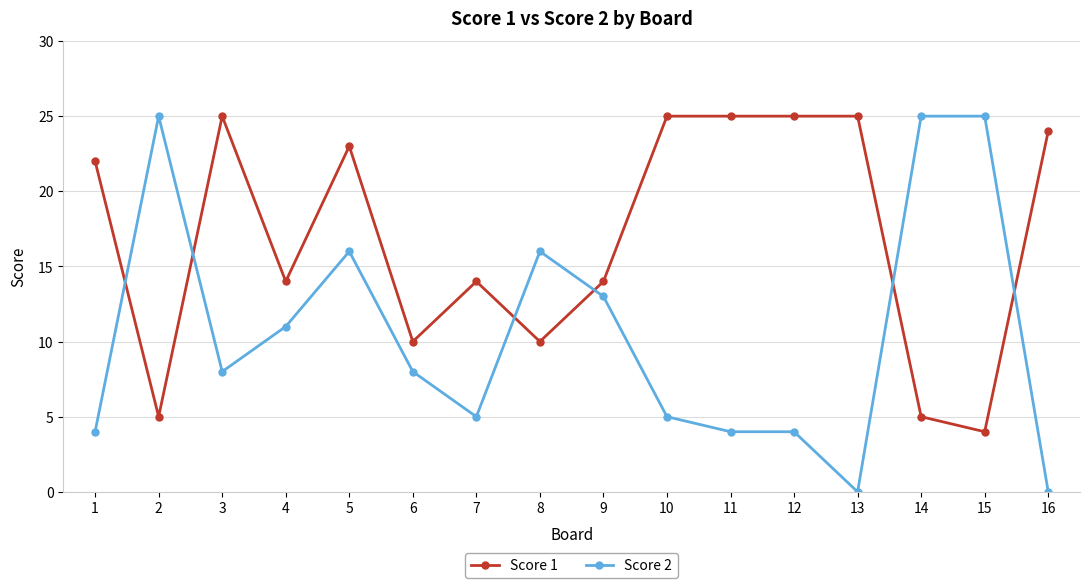

What is the sum of all Score 1 values?

270